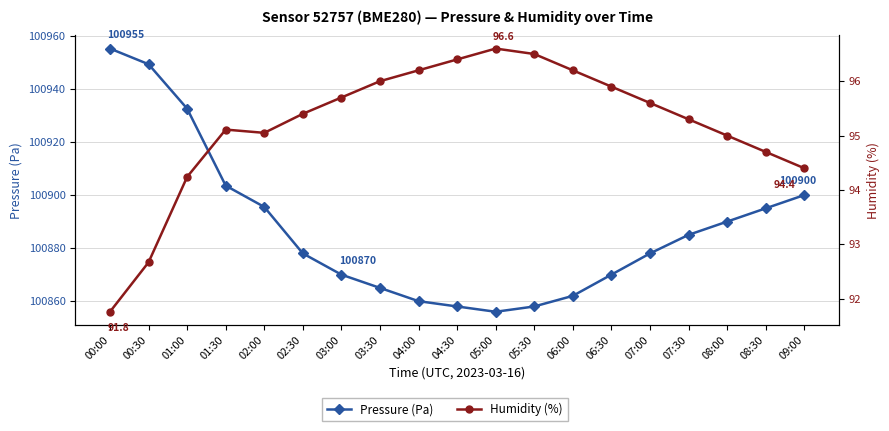

Which category has the highest value in the Humidity (%) series?

05:00